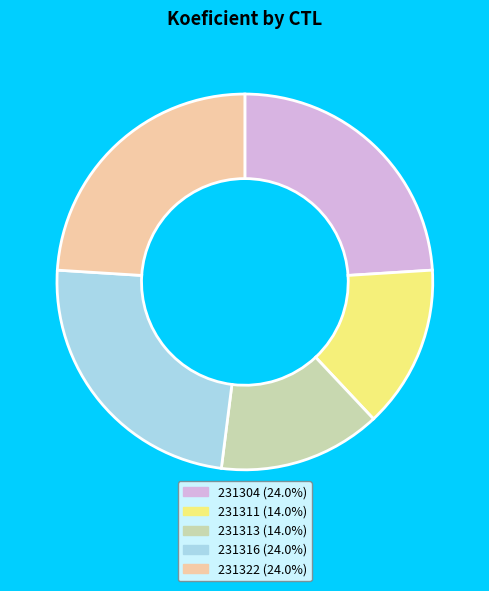

Do 231322 and 231304 together represent more than half of the pie?

No